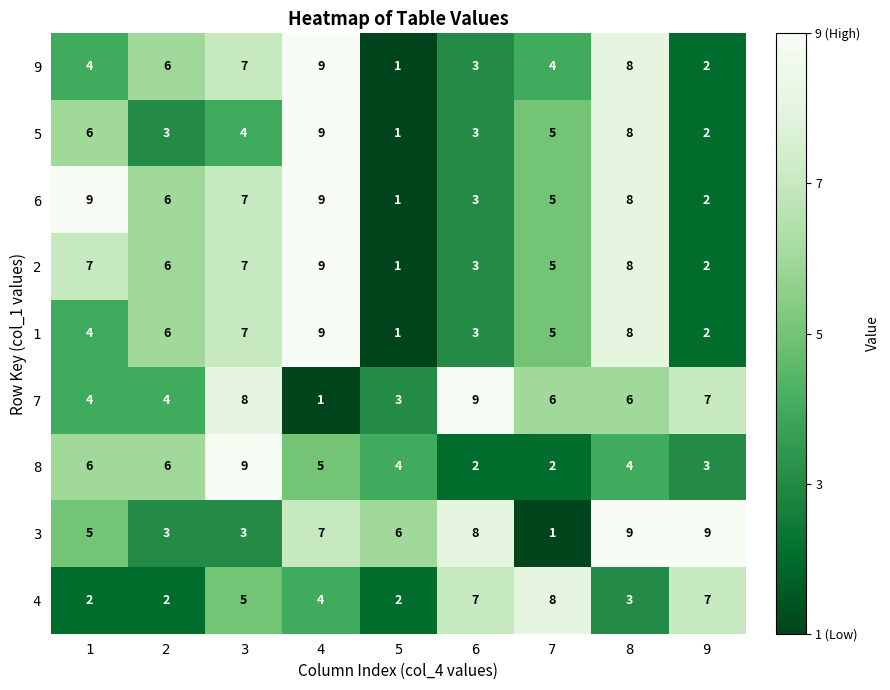

Which category has the lowest value in the 2 series?

5